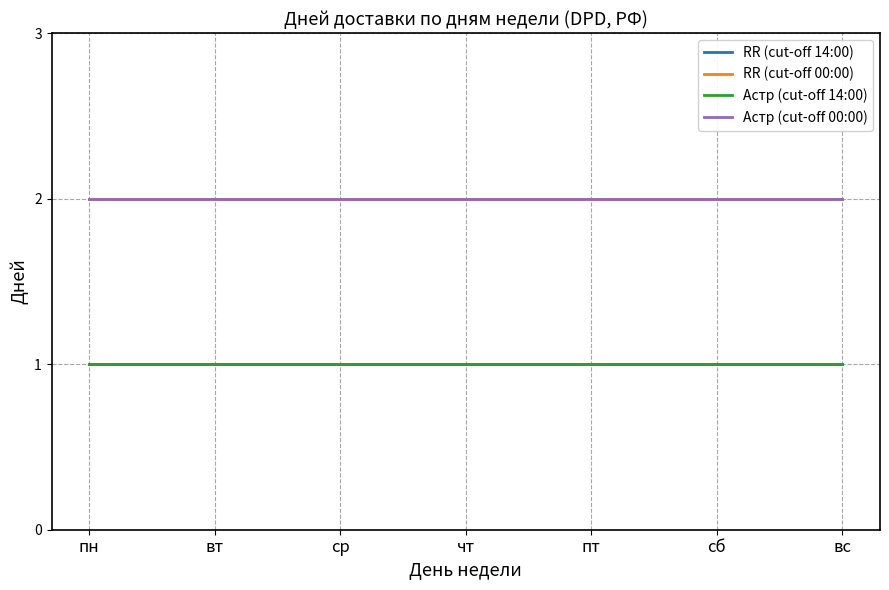

What is the label of the 3rd point from the left?

ср